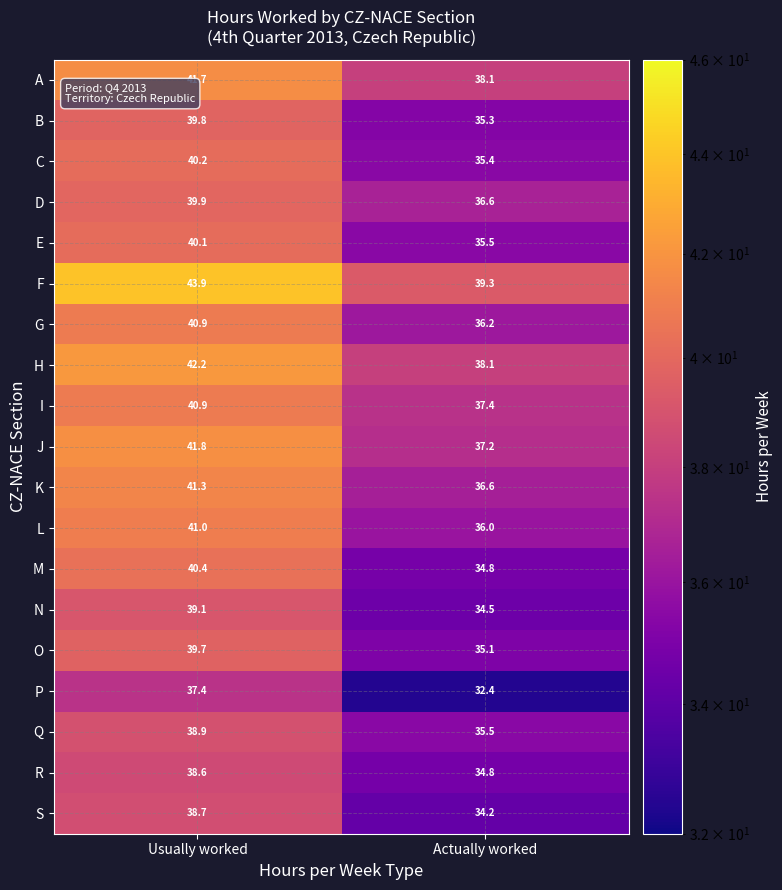

What is the sum of the J values at Actually worked and Usually worked?

79.0